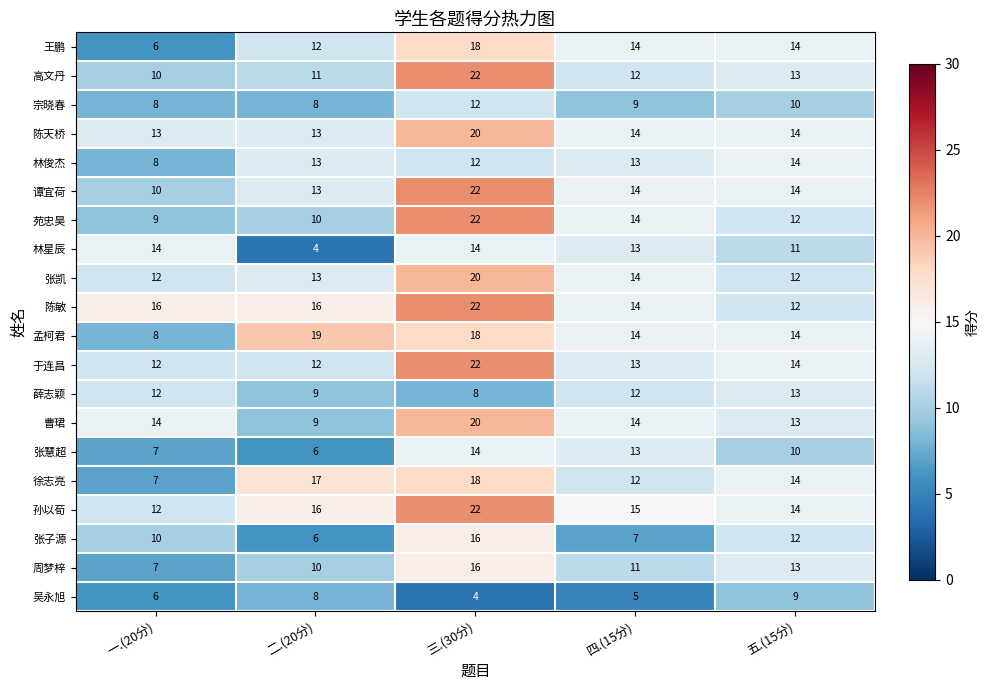

How many distinct data groups are displayed?

20